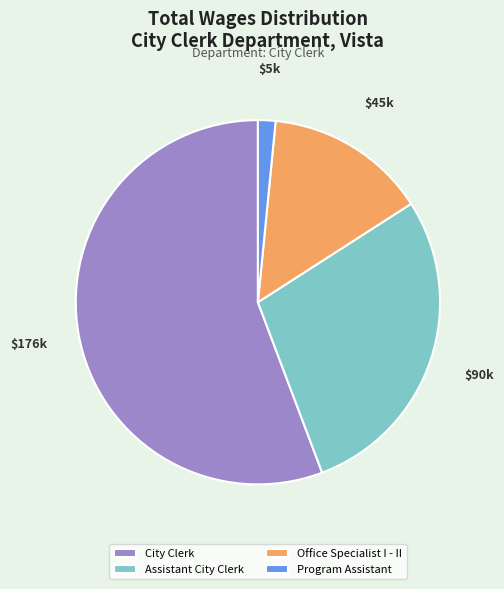

How many segments does this pie chart have?

4